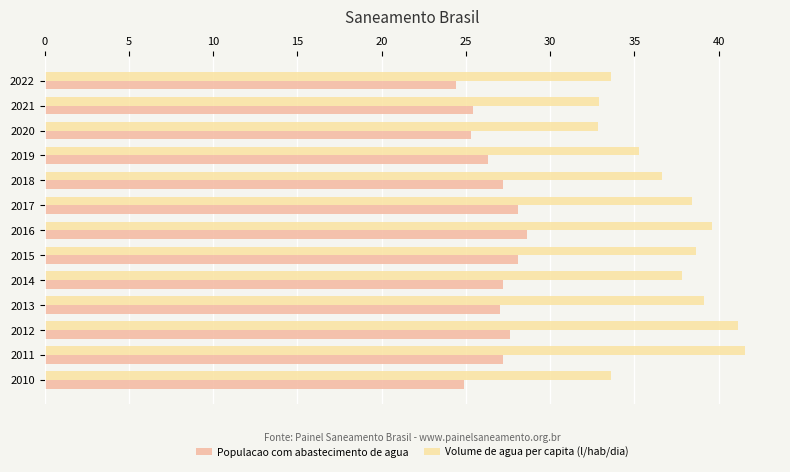

What is the difference between the second highest and second lowest values in the Populacao com abastecimento de agua series?

3.2